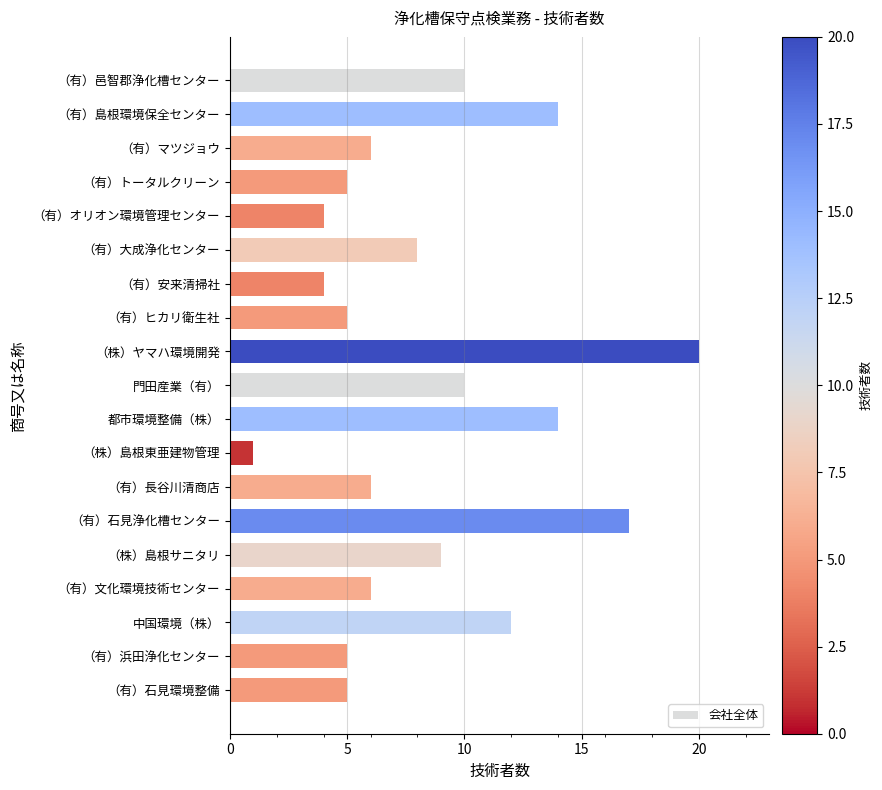

How many bars are there in total?

19